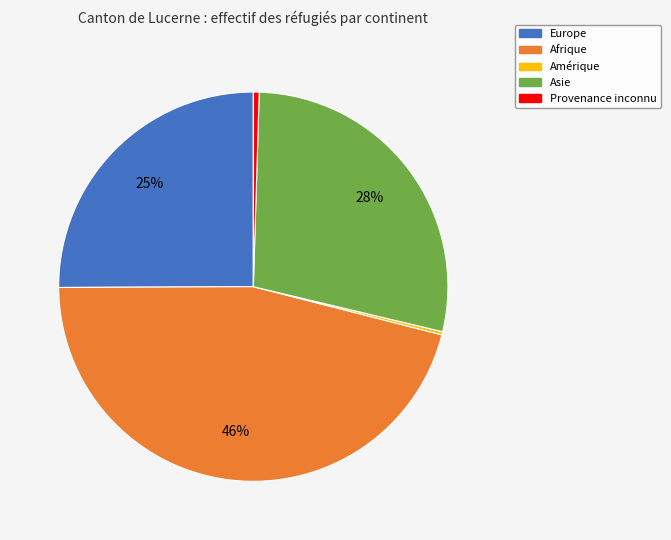

To the nearest percent, what is the difference between the largest and smallest slice percentages?

46%